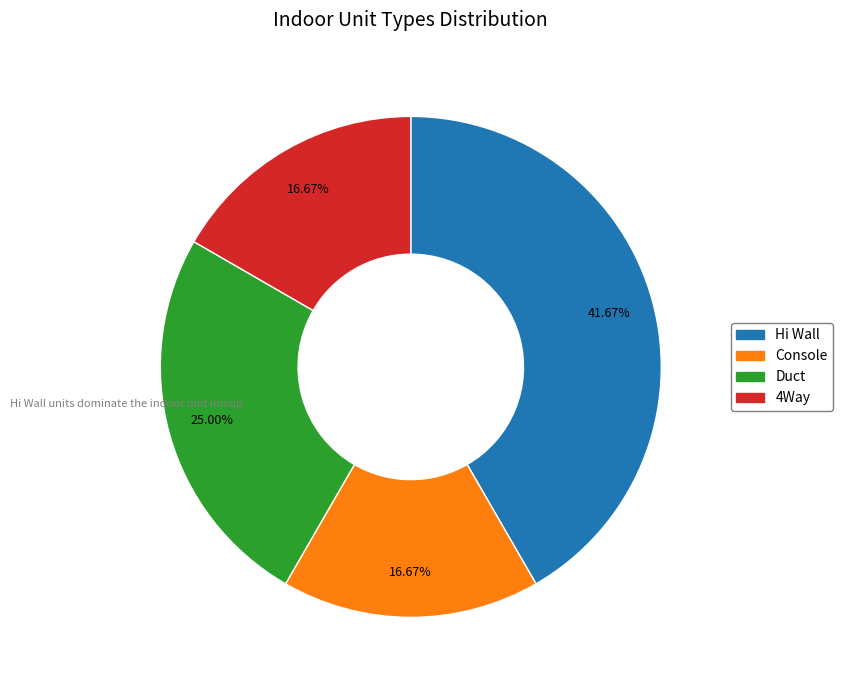

How many slices are in this pie chart?

4